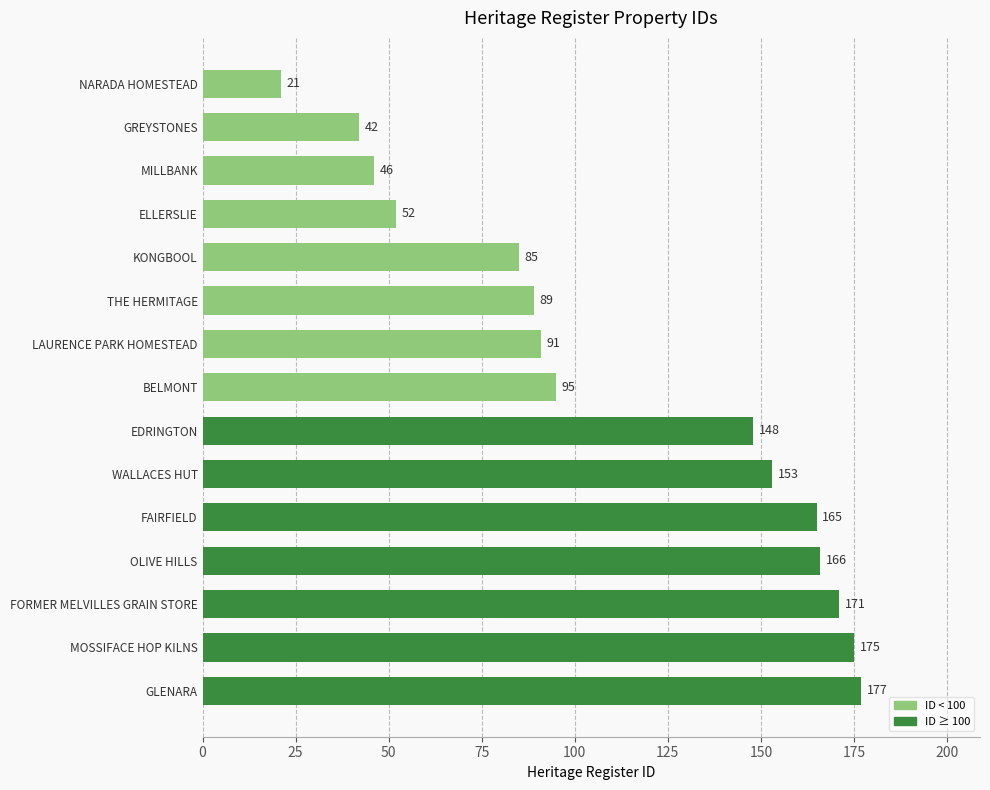

The value at GREYSTONES is 60. True or false?

False